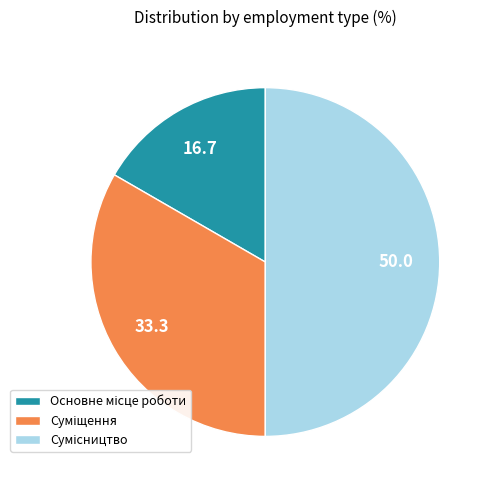

Which category has the smallest portion of the pie?

Основне місце роботи